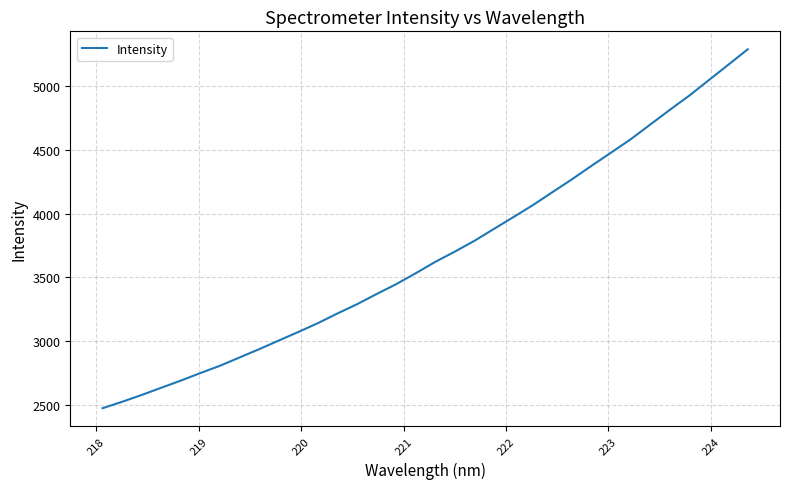

What is the smallest value displayed?

2474.3